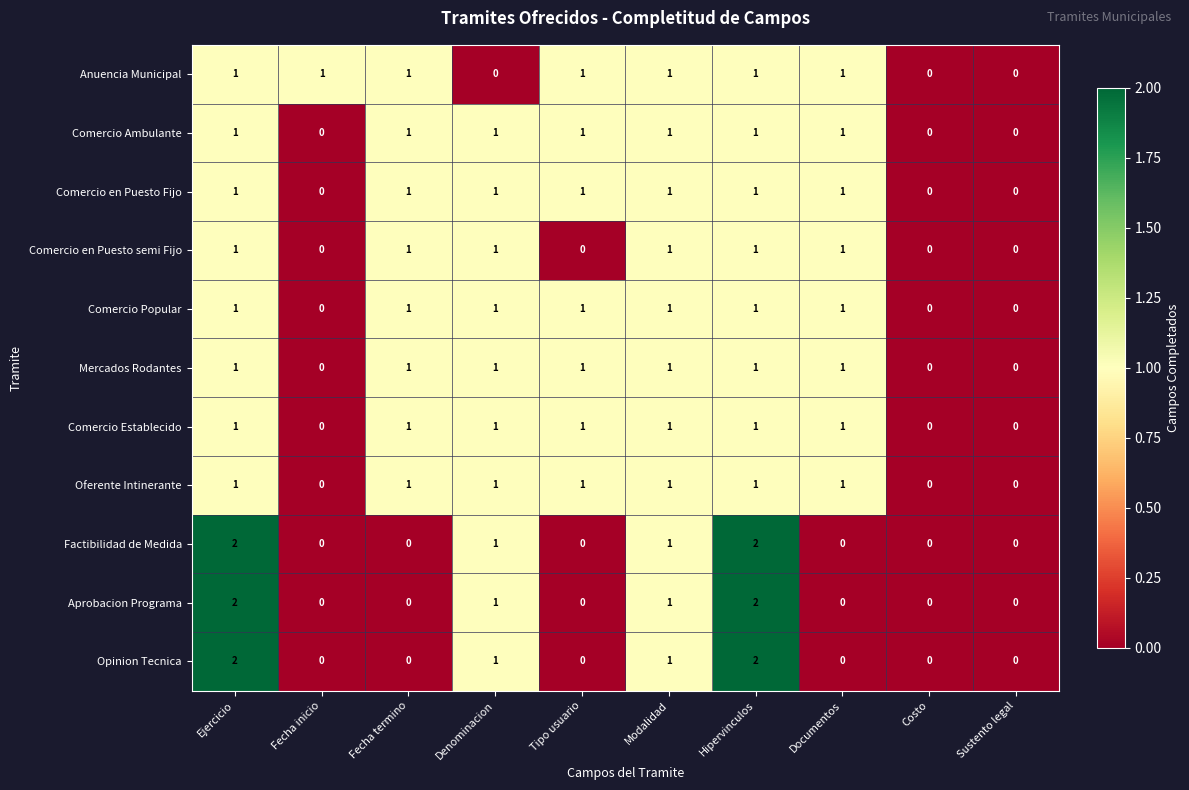

True or false: Oferente Intinerante has a value of 1 at Ejercicio.

True